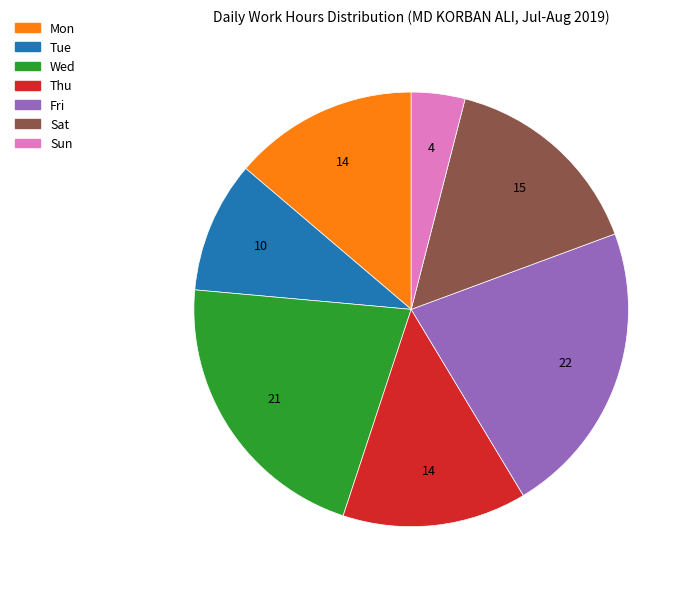

Is there a majority slice in this chart?

No